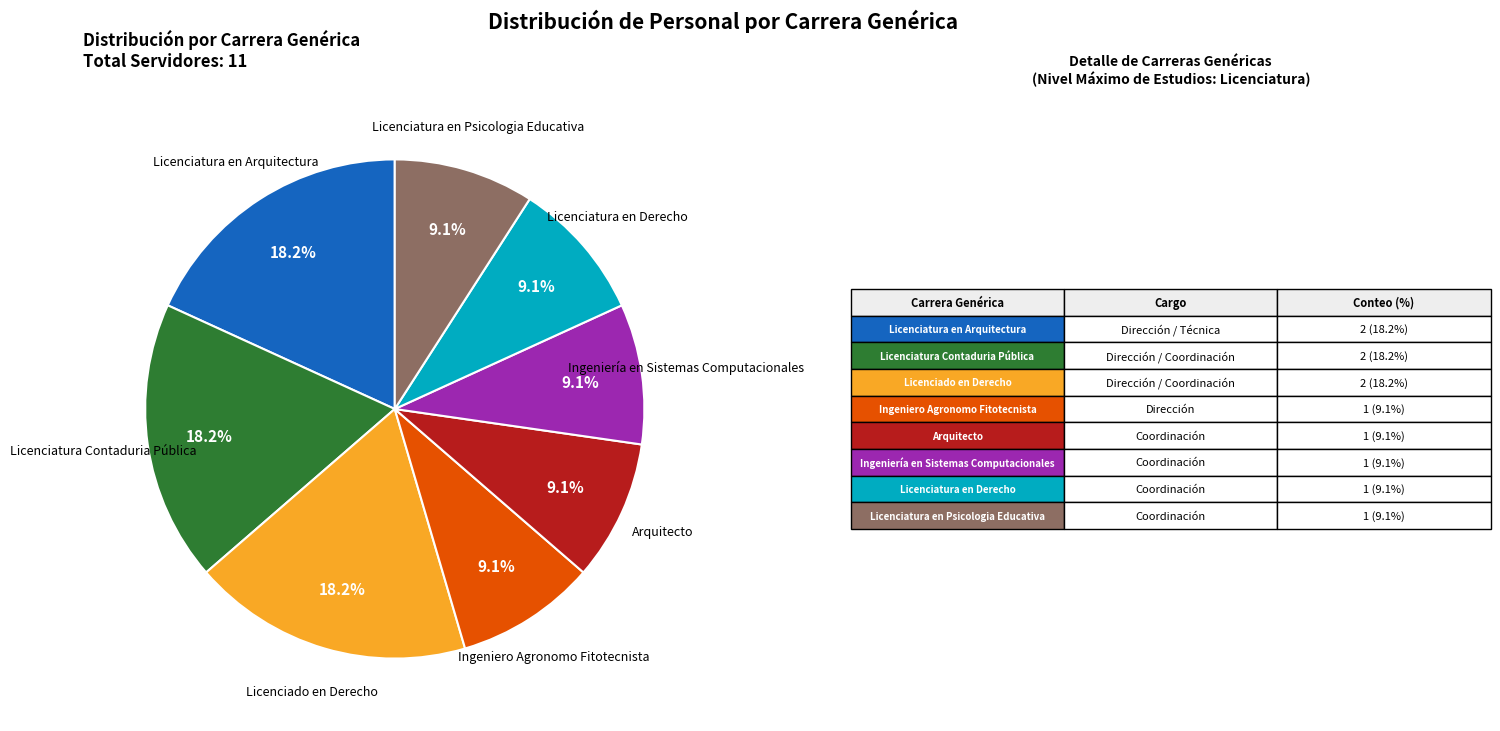

Is there any slice that represents more than half of the pie?

No